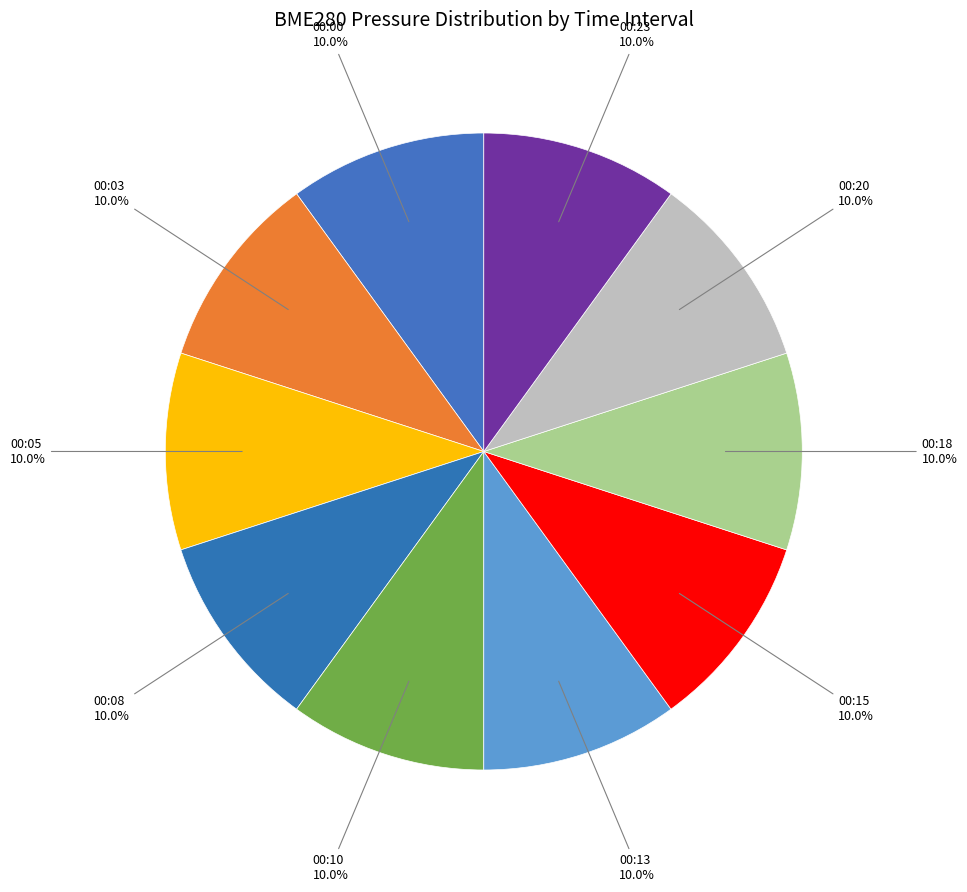

Rank the categories by value from lowest to highest.

00:00, 00:03, 00:20, 00:23, 00:05, 00:13, 00:08, 00:10, 00:18, 00:15